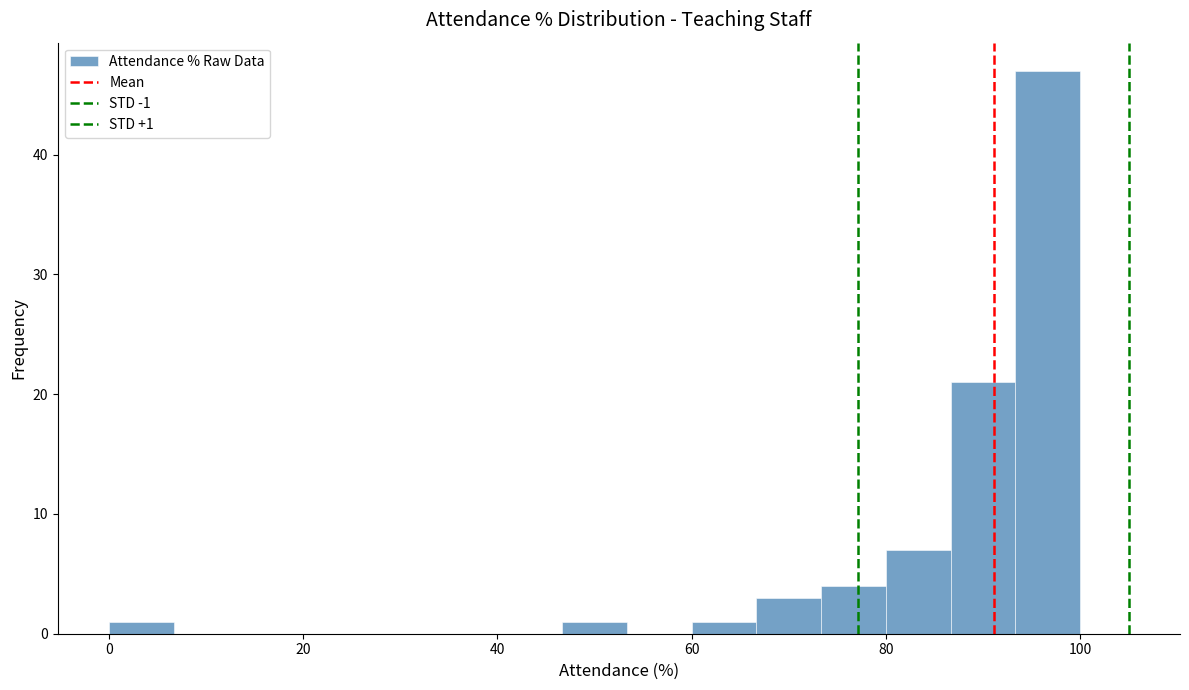

Around what value on the x-axis is the tallest bar? Give the approximate position of its centre, as read against the axis.

96